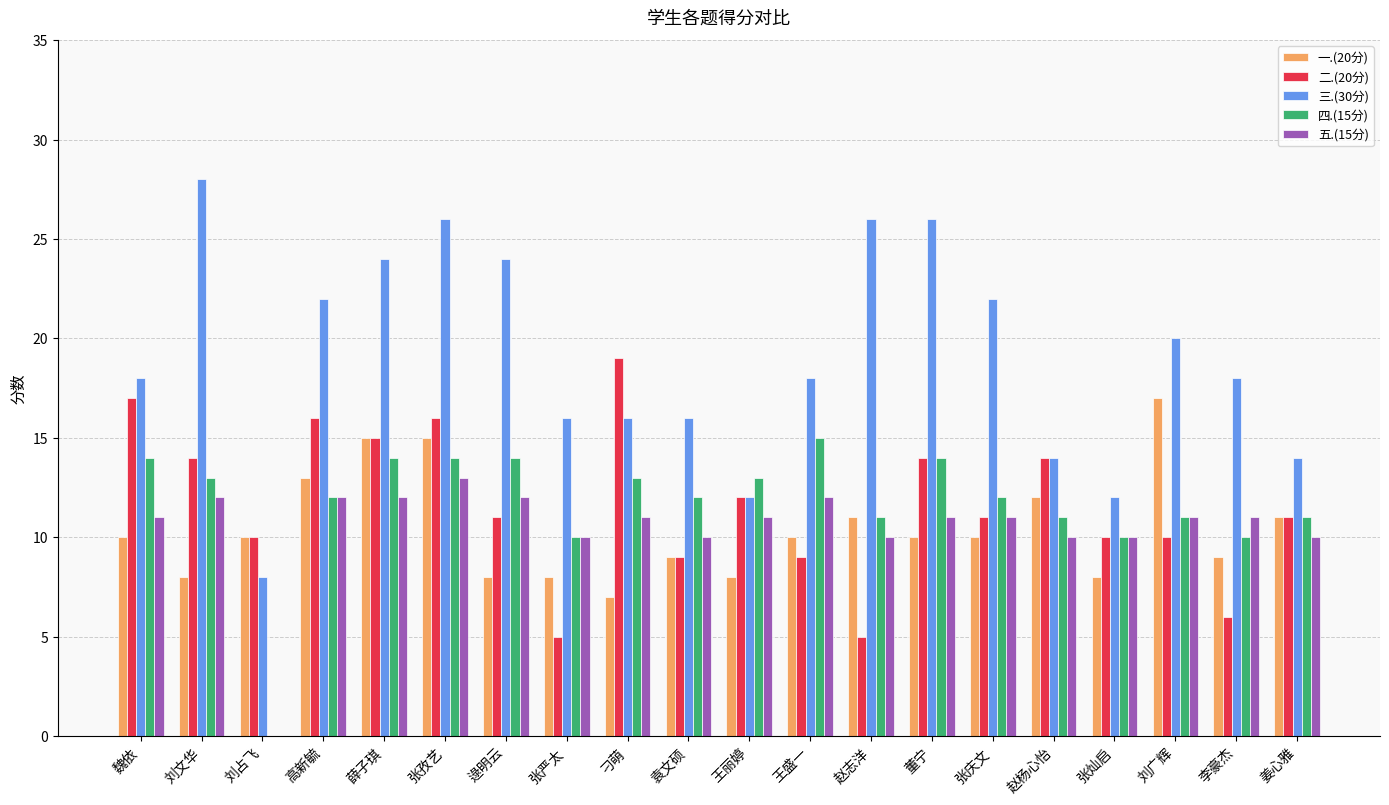

Reading left to right, transcribe all the data shown in this chart.

一.(20分): 魏依=10	刘文华=8	刘占飞=10	高新毓=13	薛子琪=15	张孜艺=15	逯明云=8	张严太=8	刁萌=7	袁文硕=9	王丽婷=8	王盛一=10	赵志洋=11	董宁=10	张庆文=10	赵杨心怡=12	张灿启=8	刘广辉=17	李豪杰=9	姜心雅=11
二.(20分): 魏依=17	刘文华=14	刘占飞=10	高新毓=16	薛子琪=15	张孜艺=16	逯明云=11	张严太=5	刁萌=19	袁文硕=9	王丽婷=12	王盛一=9	赵志洋=5	董宁=14	张庆文=11	赵杨心怡=14	张灿启=10	刘广辉=10	李豪杰=6	姜心雅=11
三.(30分): 魏依=18	刘文华=28	刘占飞=8	高新毓=22	薛子琪=24	张孜艺=26	逯明云=24	张严太=16	刁萌=16	袁文硕=16	王丽婷=12	王盛一=18	赵志洋=26	董宁=26	张庆文=22	赵杨心怡=14	张灿启=12	刘广辉=20	李豪杰=18	姜心雅=14
四.(15分): 魏依=14	刘文华=13	刘占飞=0	高新毓=12	薛子琪=14	张孜艺=14	逯明云=14	张严太=10	刁萌=13	袁文硕=12	王丽婷=13	王盛一=15	赵志洋=11	董宁=14	张庆文=12	赵杨心怡=11	张灿启=10	刘广辉=11	李豪杰=10	姜心雅=11
五.(15分): 魏依=11	刘文华=12	刘占飞=0	高新毓=12	薛子琪=12	张孜艺=13	逯明云=12	张严太=10	刁萌=11	袁文硕=10	王丽婷=11	王盛一=12	赵志洋=10	董宁=11	张庆文=11	赵杨心怡=10	张灿启=10	刘广辉=11	李豪杰=11	姜心雅=10